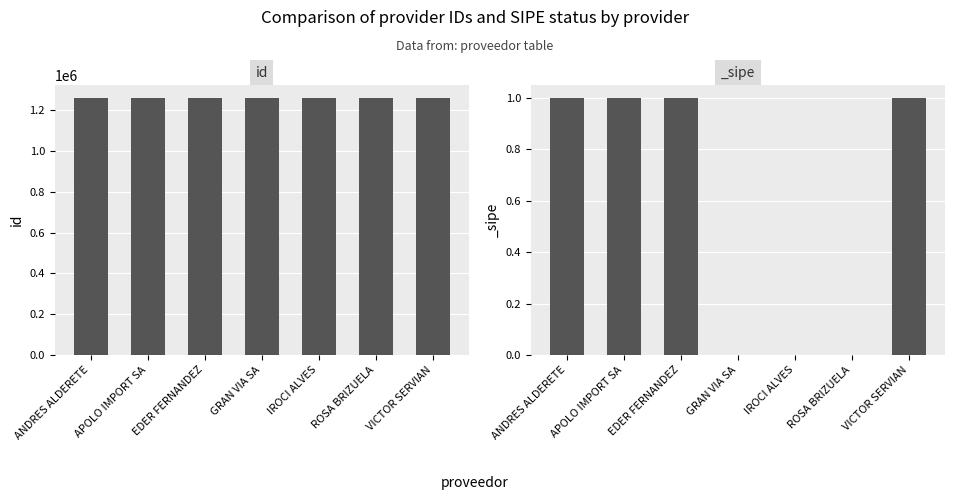

What position from the right is GRAN VIA SA?

4